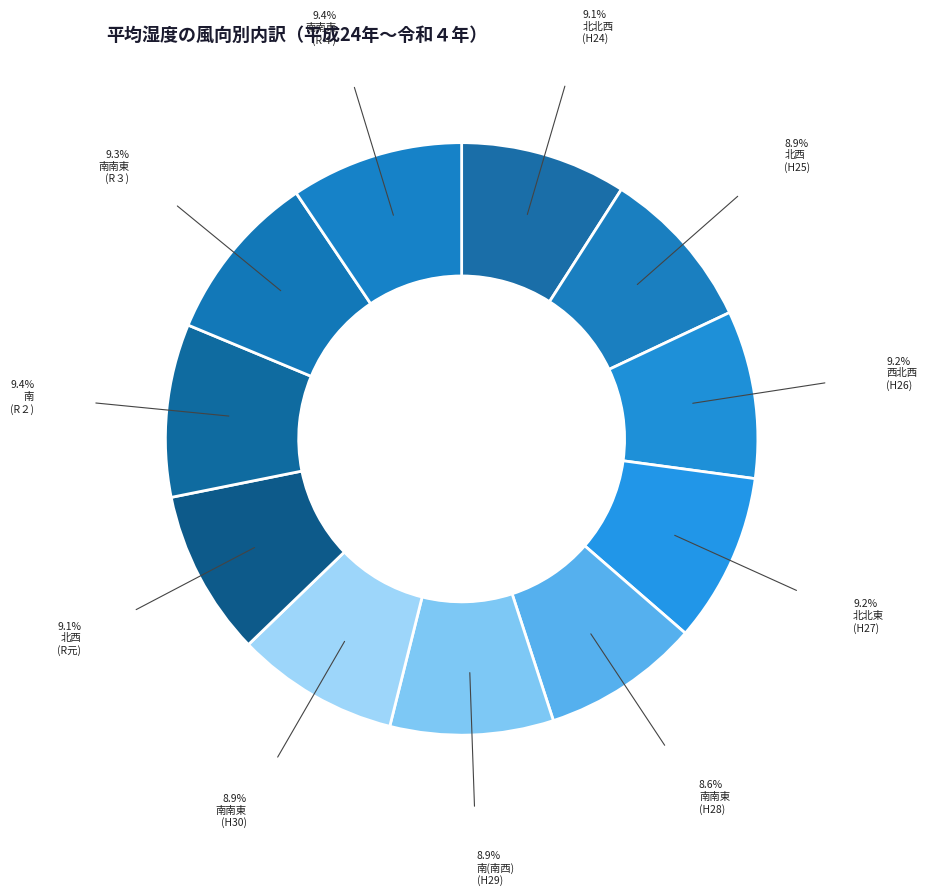

How many segments does this pie chart have?

11